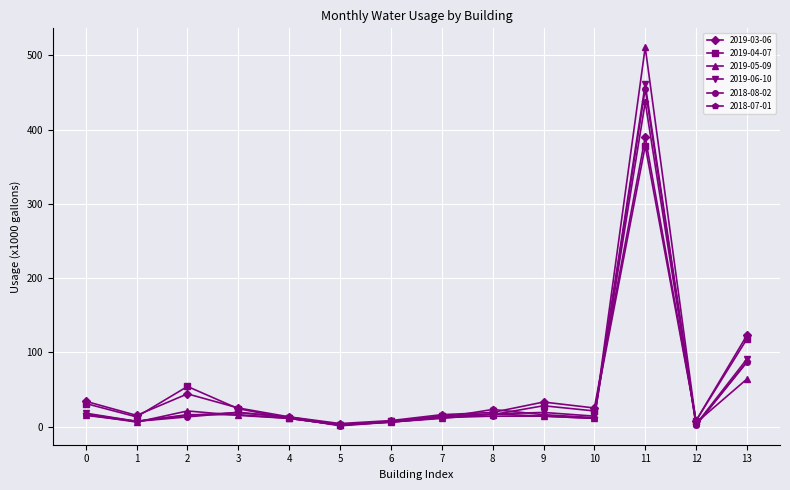

Which series has the largest range (max minus min)?

2019-05-09